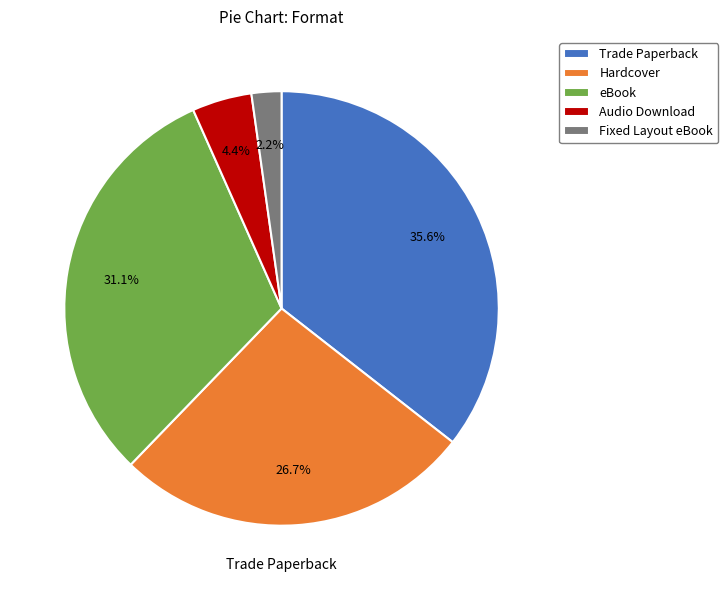

Combined, what portion of the pie is Hardcover and eBook?

57.8%